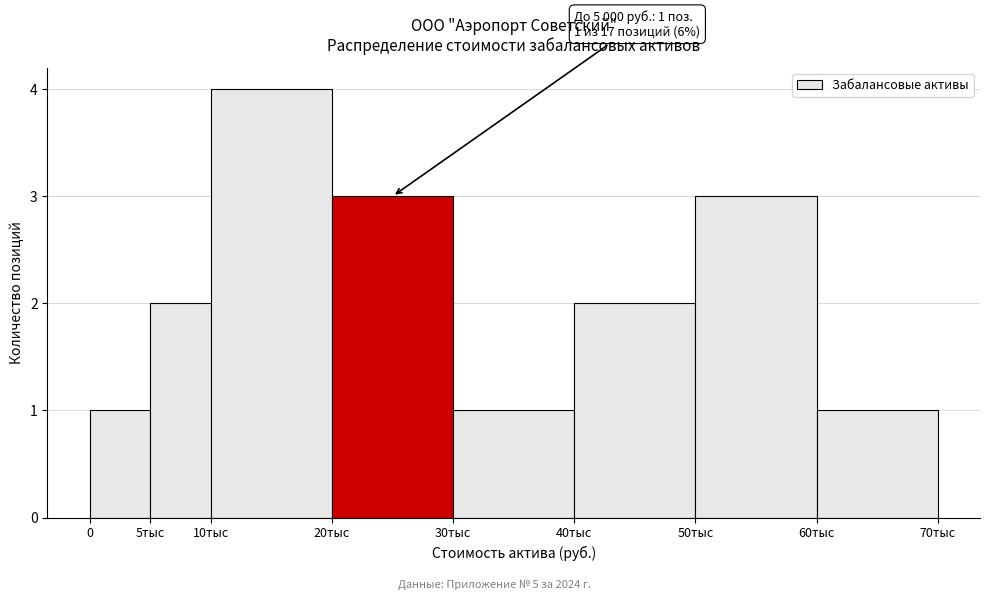

Reading left to right, what are all the values shown in this chart?

0=1	5тыс=2	10тыс=4	20тыс=3	30тыс=1	40тыс=2	50тыс=3	60тыс=1